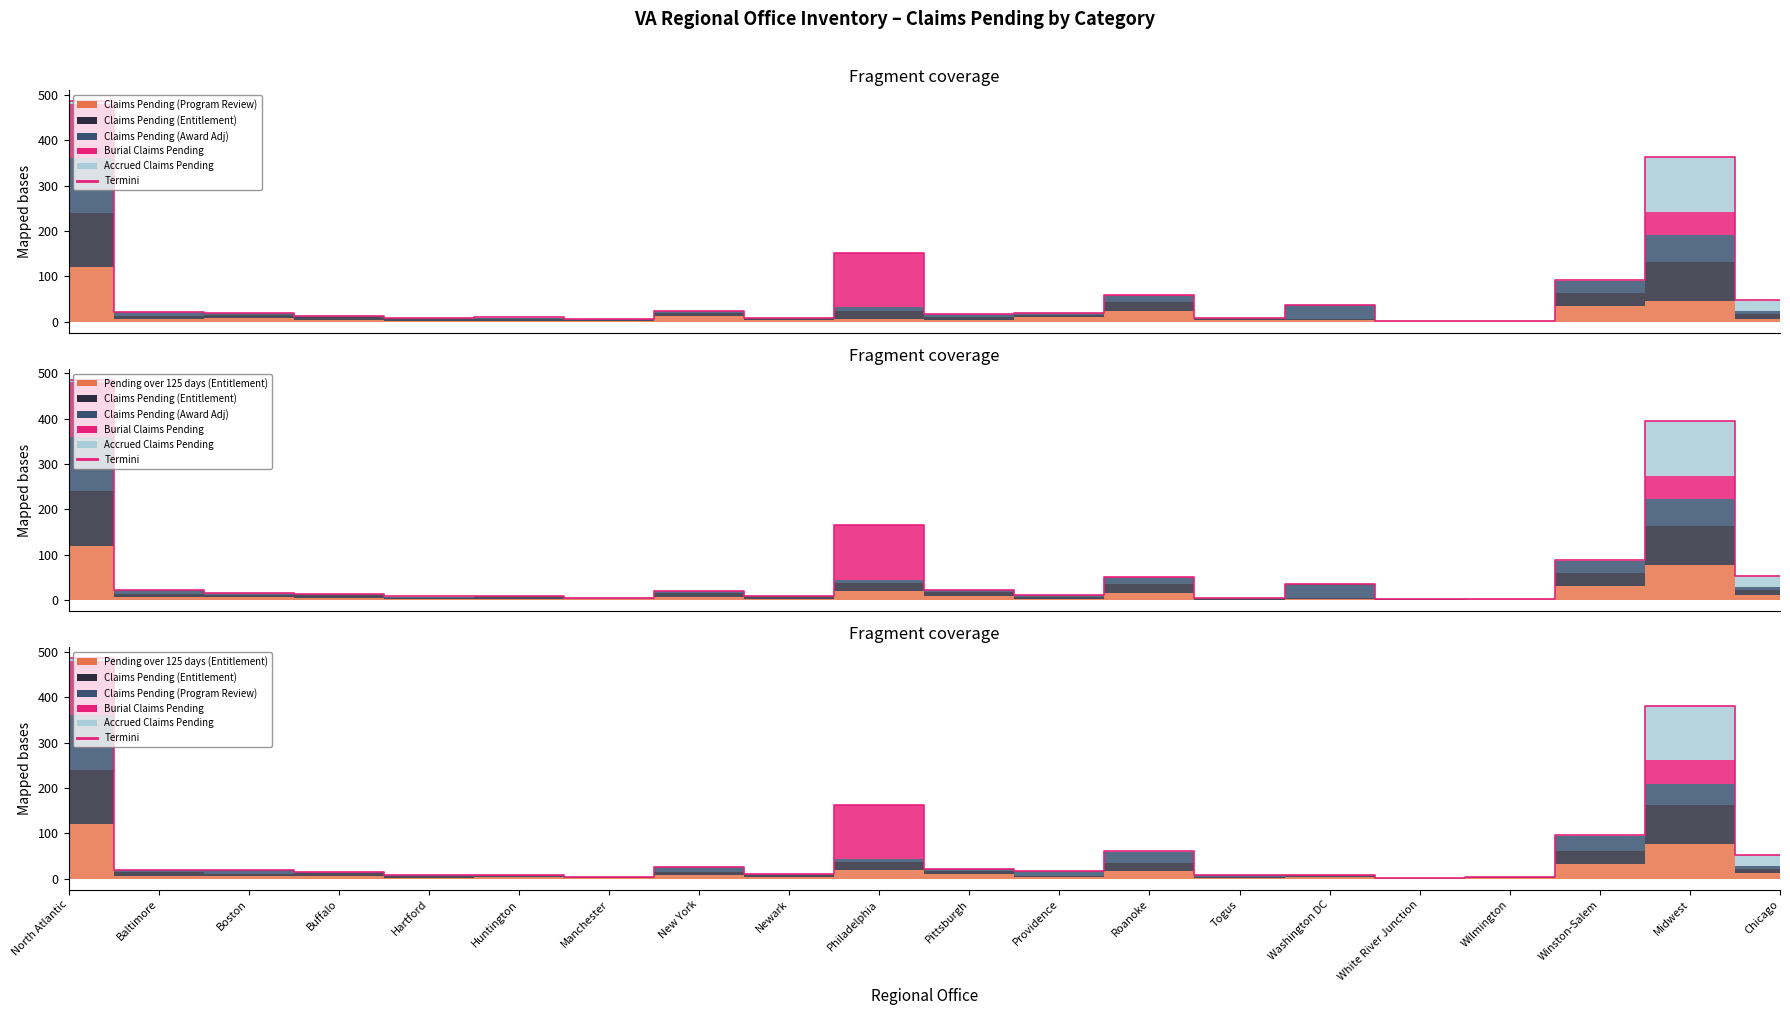

What is the minimum value shown in the chart?

1.8